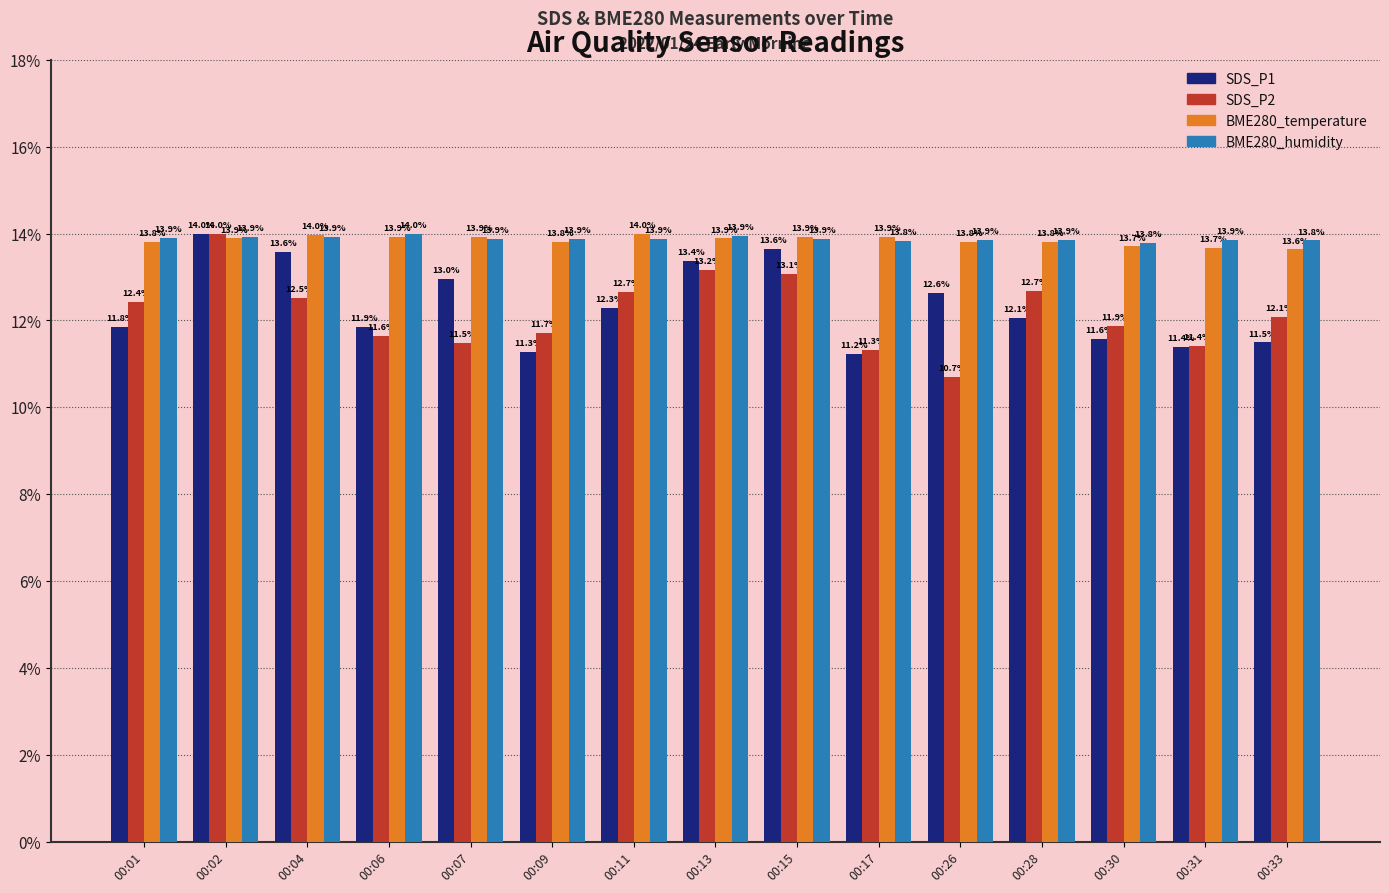

What is the greatest value displayed?

14.0